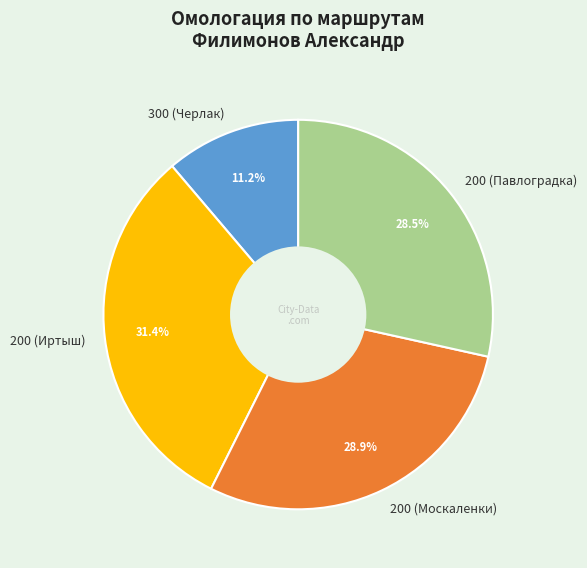

Which category has the biggest portion of the pie?

200 (Иртыш)